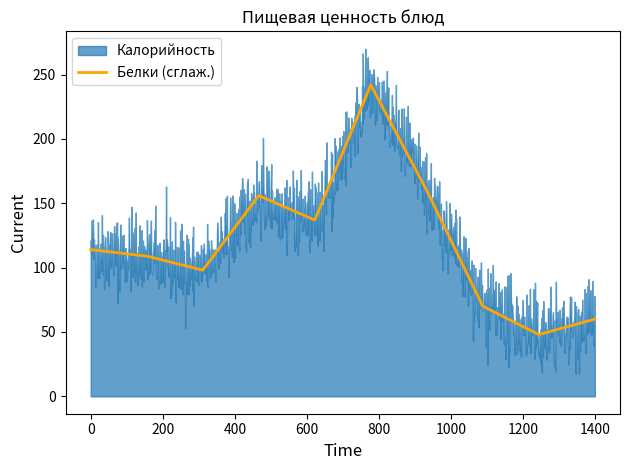

What is the maximum value for Белки (сглаж.)?

241.8